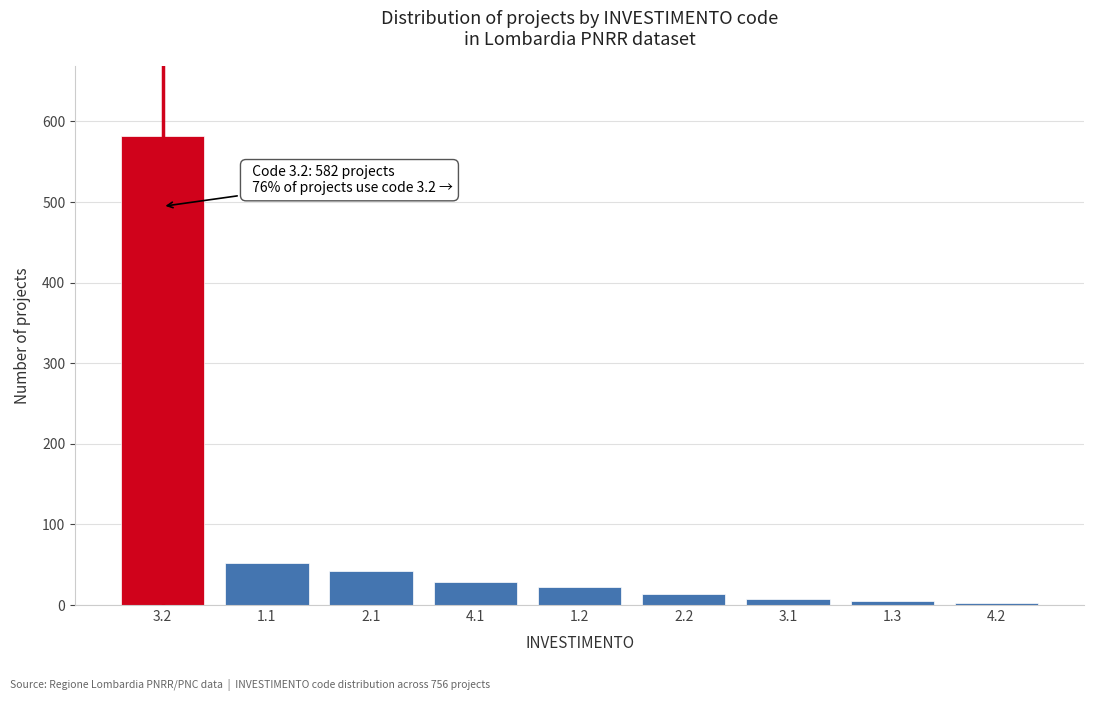

What is the sum of all values?

756